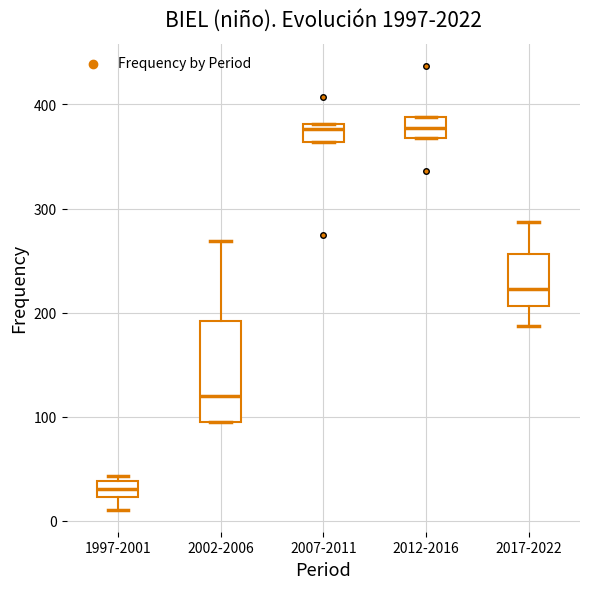

Which box is the tallest, from its lower edge to its upper edge?

2002-2006